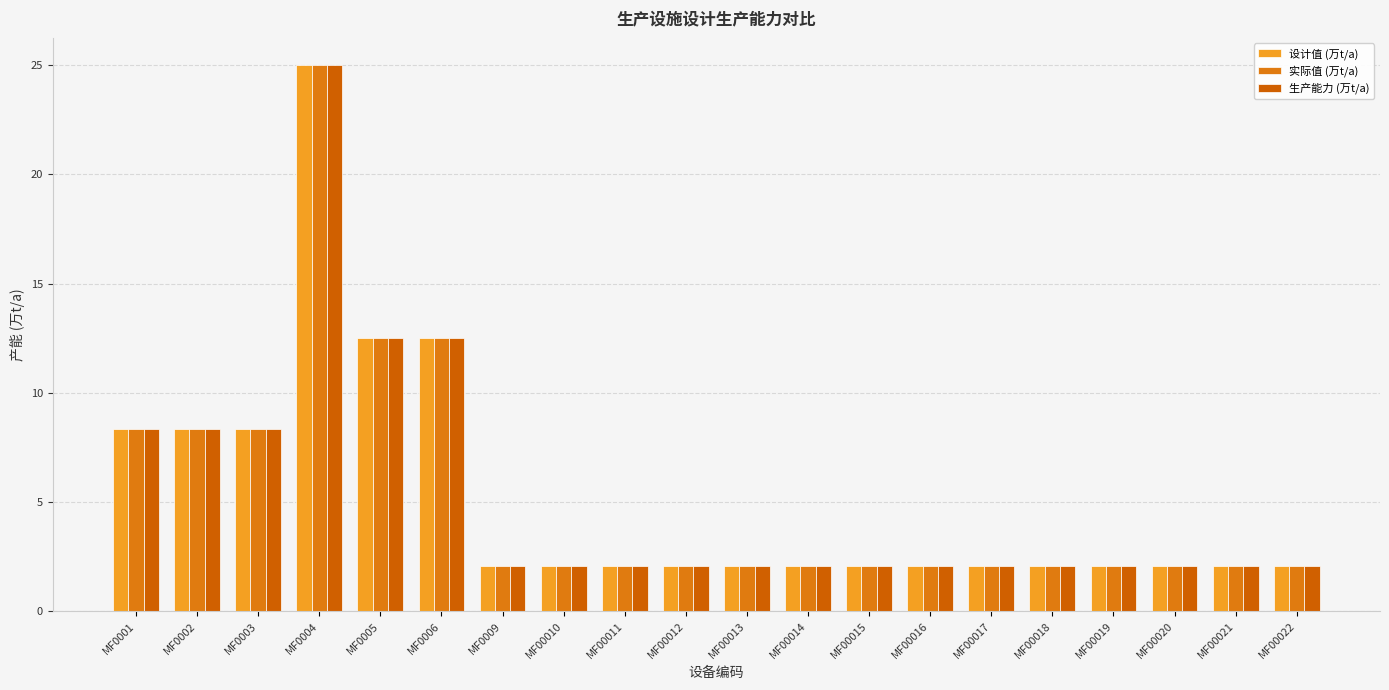

How many categories are shown in the chart?

20